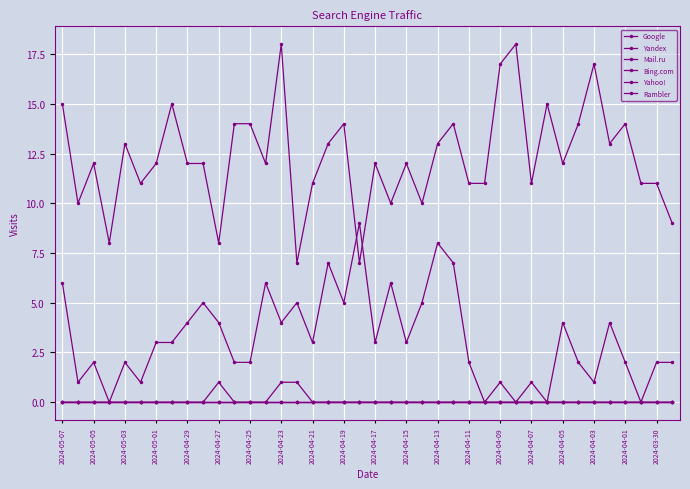

What is the value of the Yandex point at the 6th from the left?

1